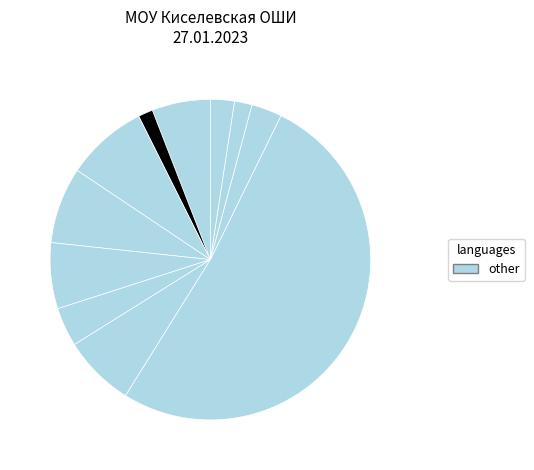

Count the number of slices in the pie.

11